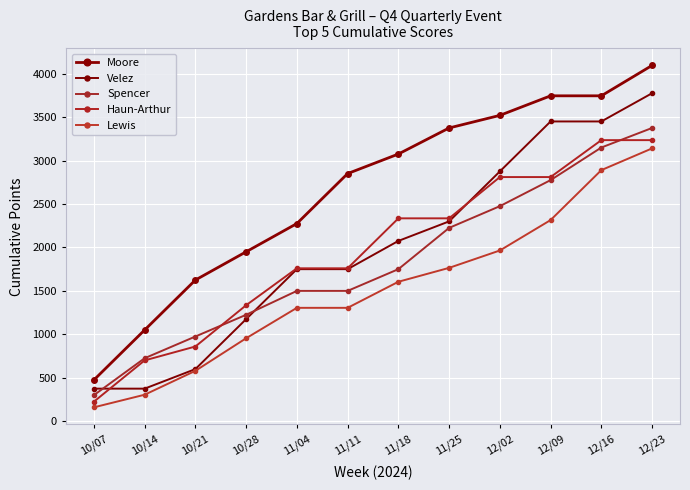

List the labels in order of Moore value, largest first.

12/23, 12/09, 12/16, 12/02, 11/25, 11/18, 11/11, 11/04, 10/28, 10/21, 10/14, 10/07